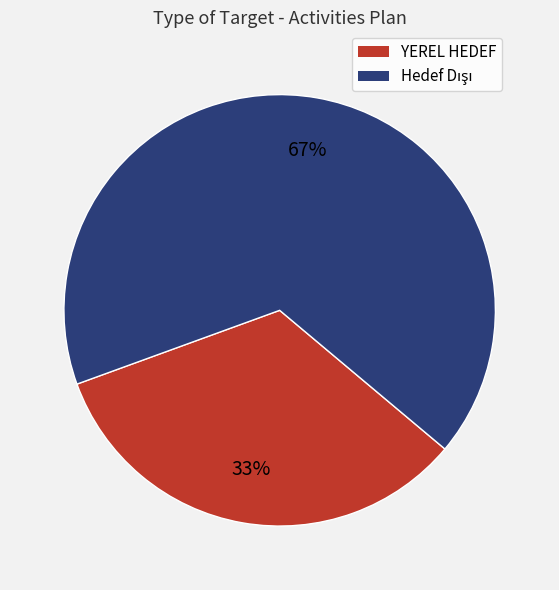

Count the number of slices in the pie.

2